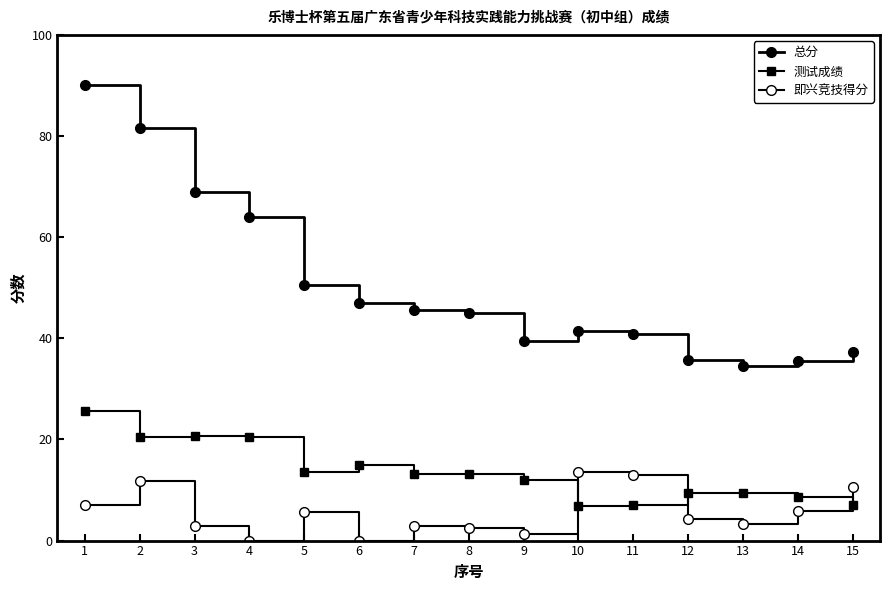

Reading left to right, extract all data points from this chart.

总分: 1=90.2	2=81.7	3=68.9	4=64.0	5=50.5	6=47.0	7=45.5	8=44.9	9=39.4	10=41.4	11=40.9	12=35.8	13=34.5	14=35.5	15=37.3
测试成绩: 1=25.6	2=20.6	3=20.6	4=20.4	5=13.5	6=15.0	7=13.2	8=13.2	9=12.0	10=6.8	11=7.0	12=9.4	13=9.4	14=8.6	15=6.9
即兴竞技得分: 1=6.9	2=11.8	3=3.0	4=0.0	5=5.6	6=0.0	7=2.8	8=2.5	9=1.3	10=13.7	11=13.0	12=4.3	13=3.4	14=5.8	15=10.7